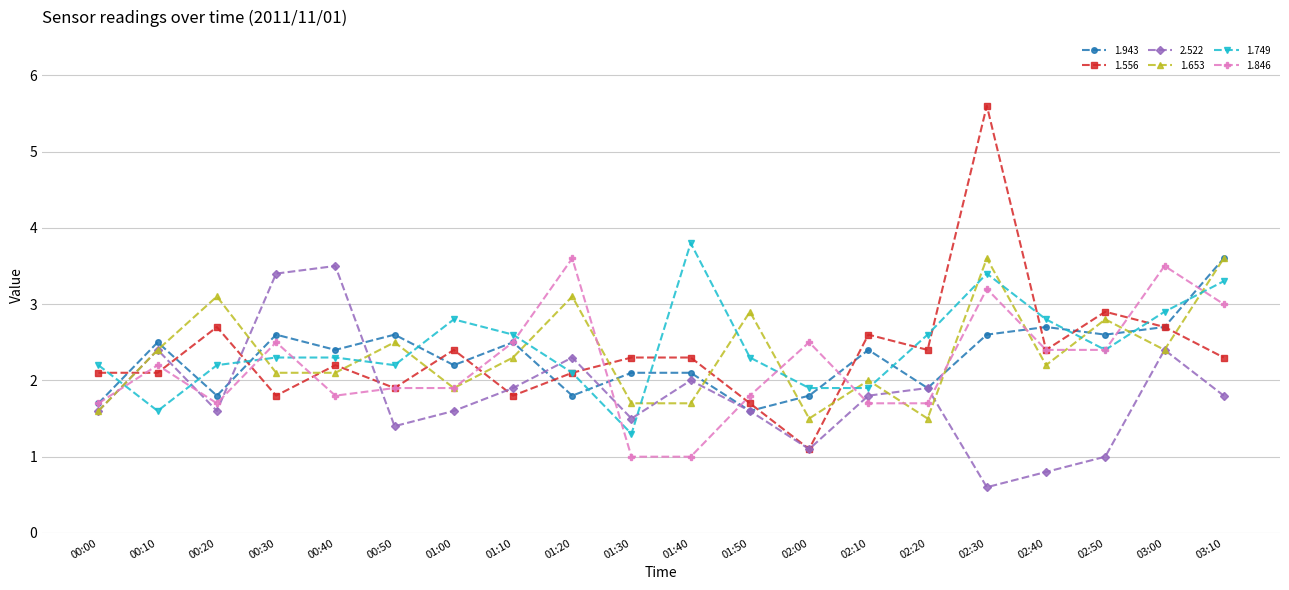

Between 01:00 and 01:30, which series saw the biggest shift?

1.749